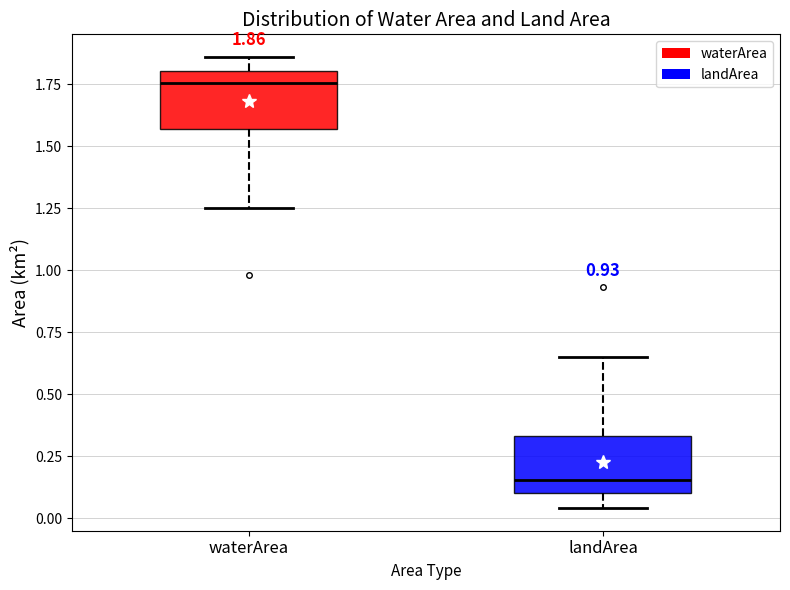

Which box's median line is the lowest?

landArea